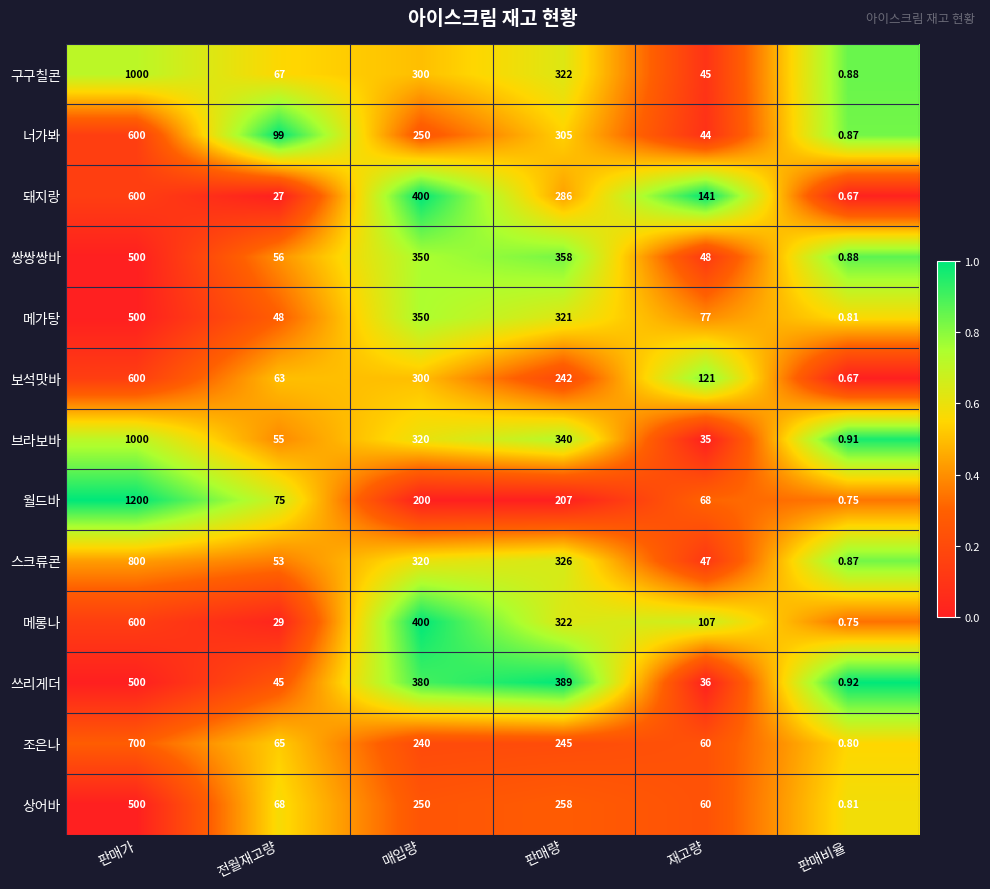

At which label is 보석맛바 closest to 300?

매입량